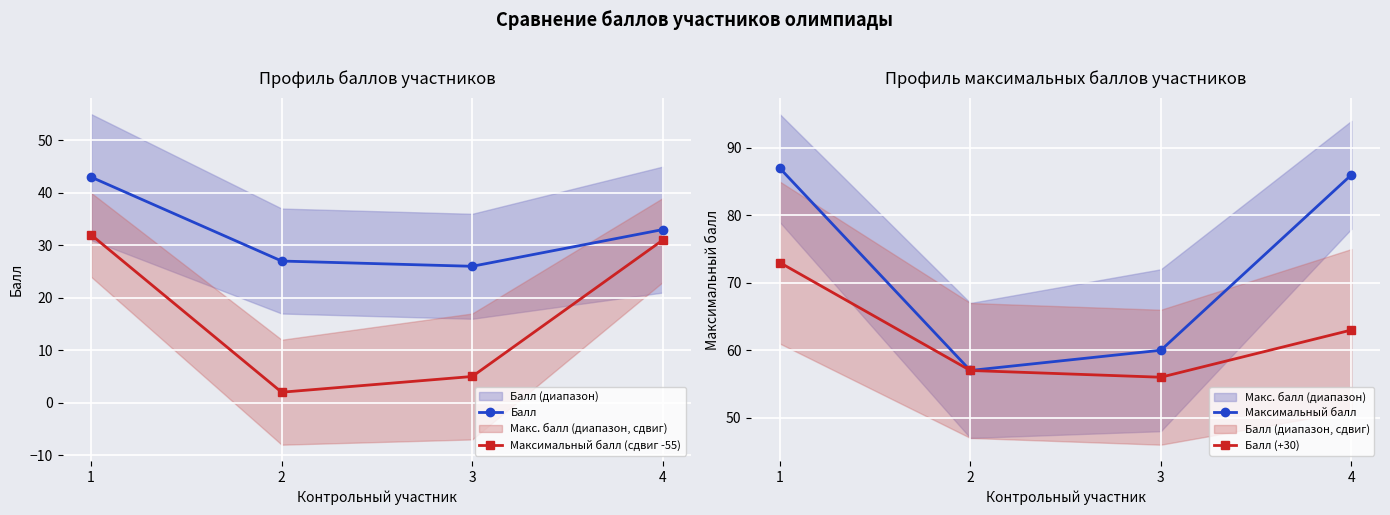

Reading left to right, transcribe all the data shown in this chart.

Балл: 43	27	26	33
Максимальный балл (сдвиг -55): 32	2	5	31
Максимальный балл: 87	57	60	86
Балл (+30): 73	57	56	63